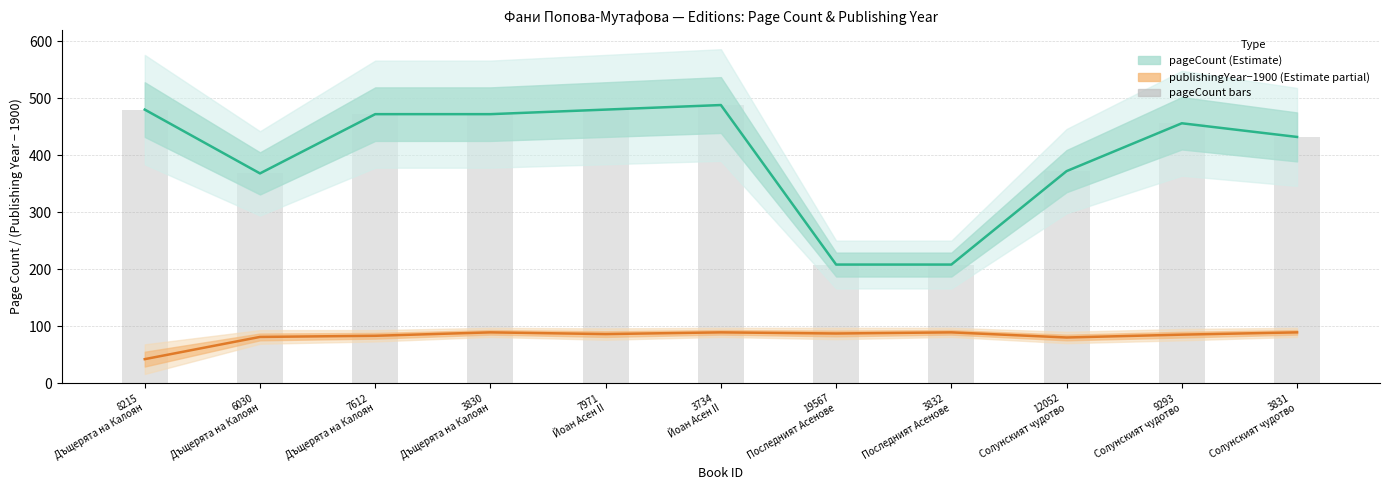

Which series changed the most between 6030
Дъщерята на Калоян and 3832
Последният Асенове?

pageCount (Estimate)